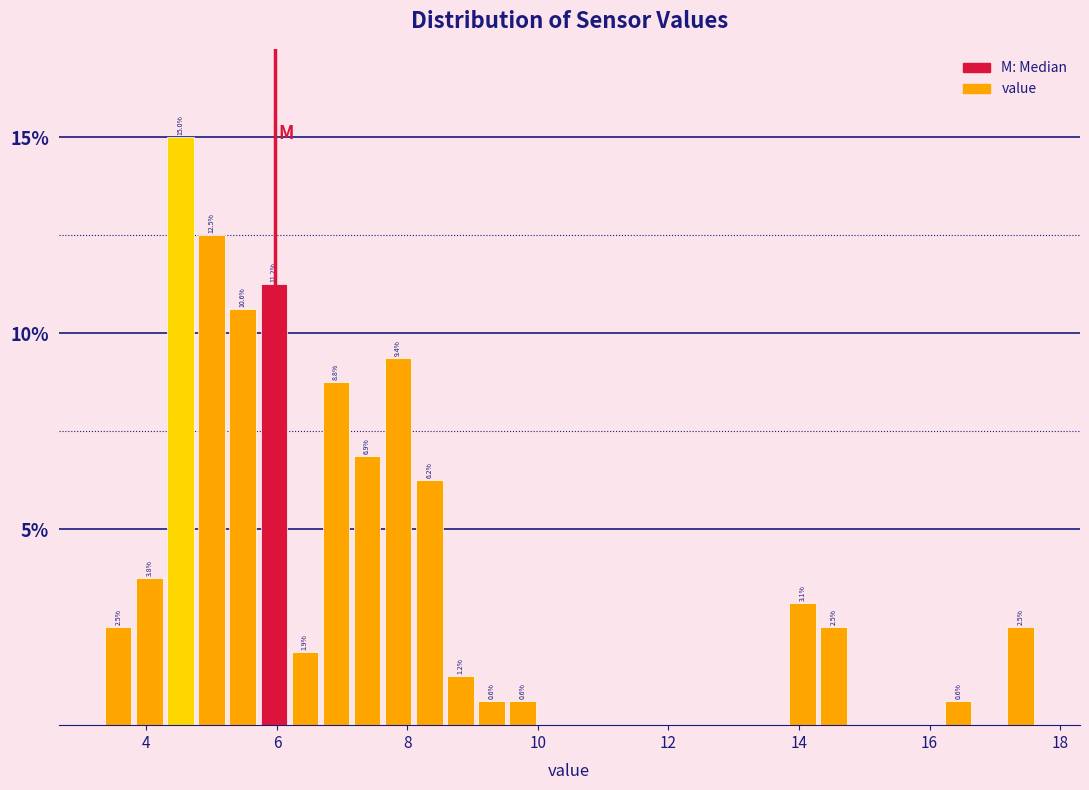

Read against the x-axis, roughly where is the centre of the tallest bar?

4.6